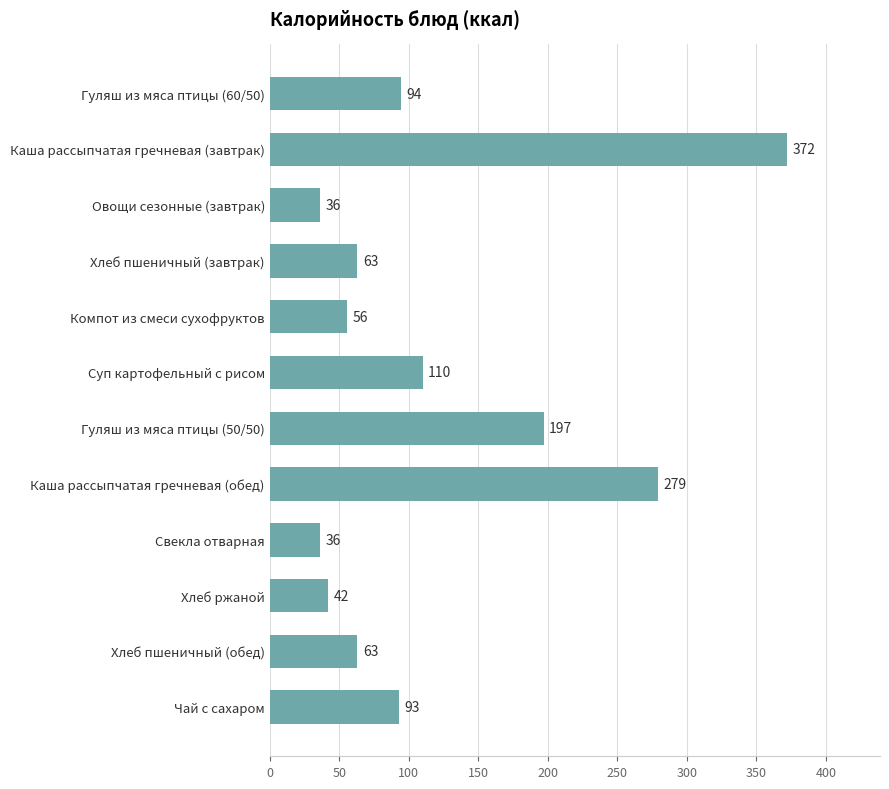

True or false: the data shows 547.7 at Каша рассыпчатая гречневая (завтрак).

False